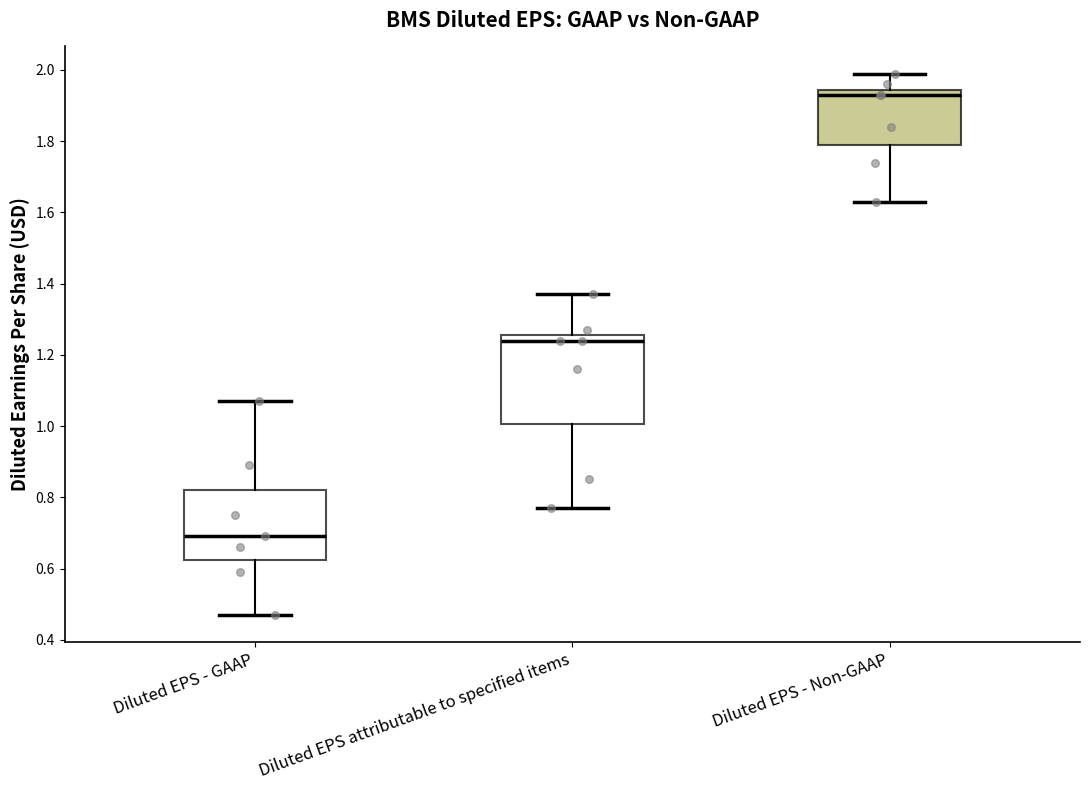

Which box is the tallest, from its lower edge to its upper edge?

Diluted EPS attributable to specified items